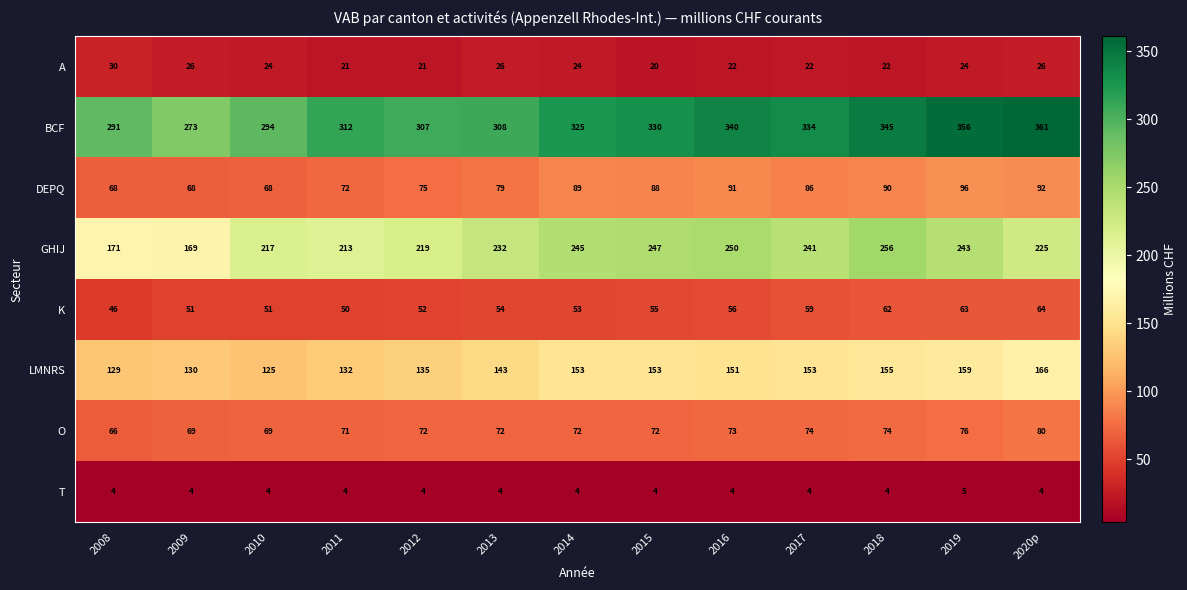

What is the minimum value shown in the chart?

4